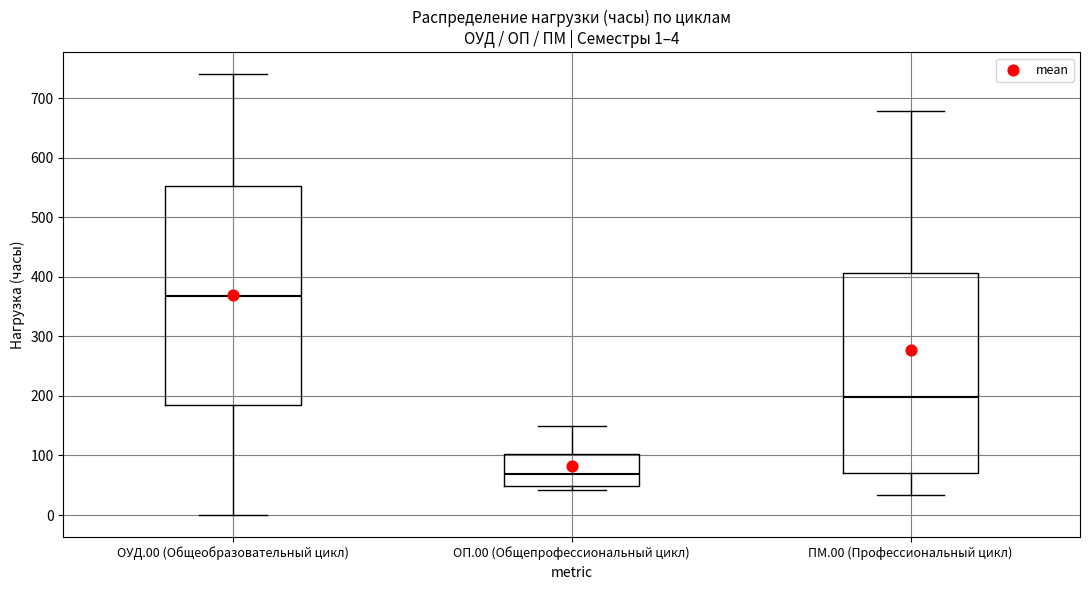

Which box has the lowest median line?

ОП.00 (Общепрофессиональный цикл)